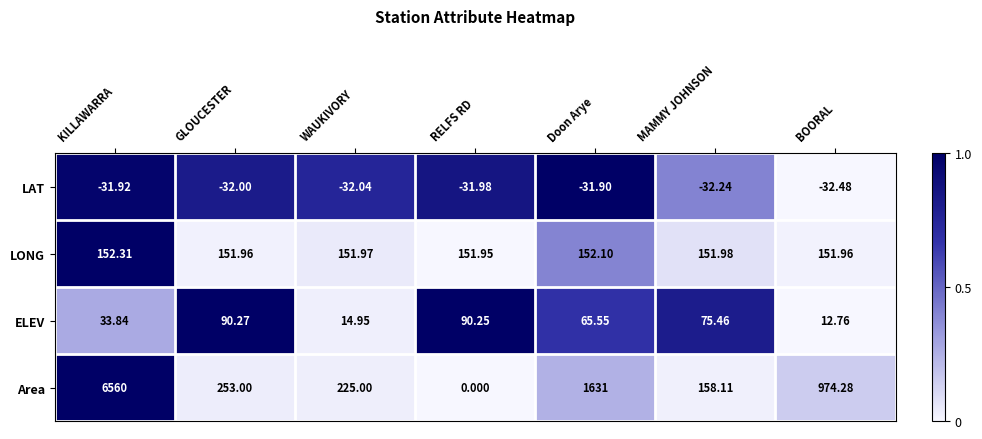

What is the greatest value displayed?

6560.0